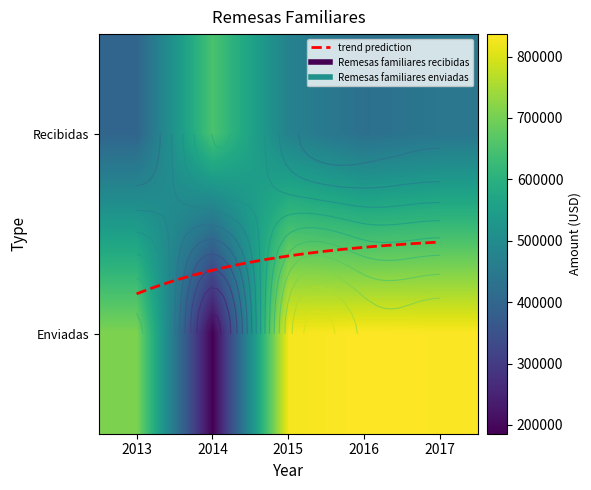

What is the smallest value displayed?

185796.0